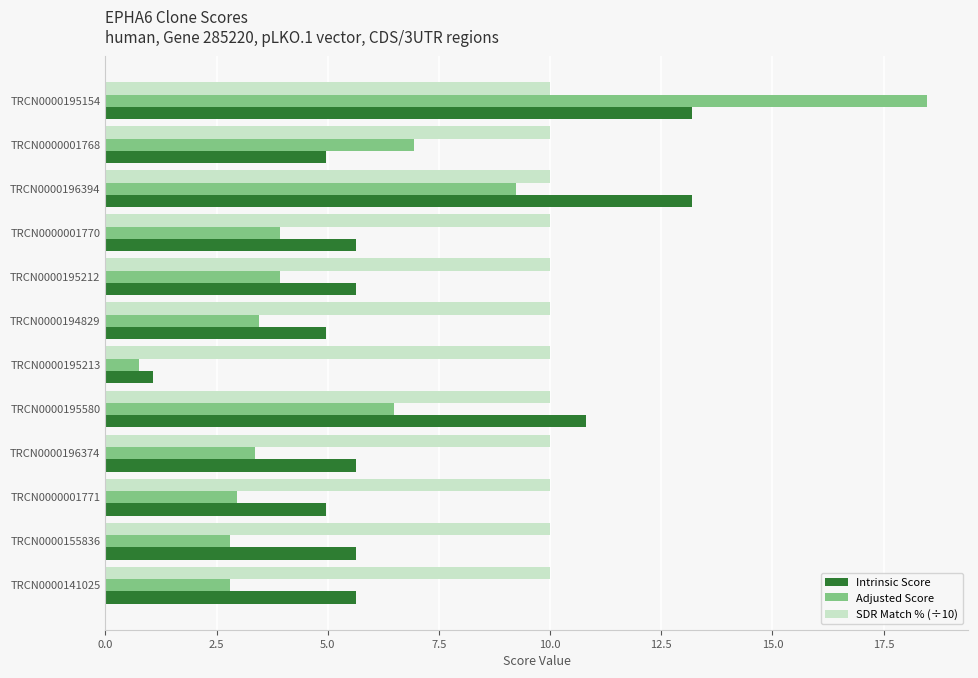

What is the spread (max minus min) of values at TRCN0000196374?

6.6